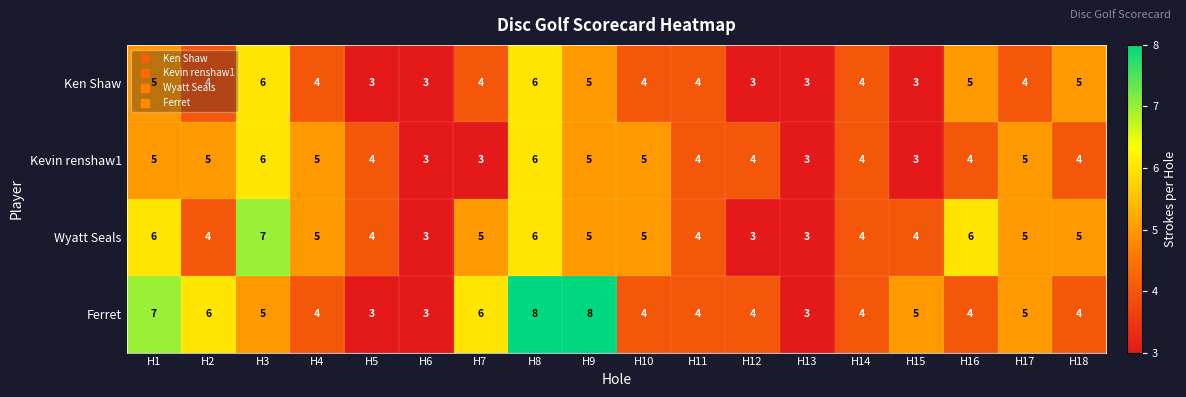

What is the average value of the Wyatt Seals series?

5